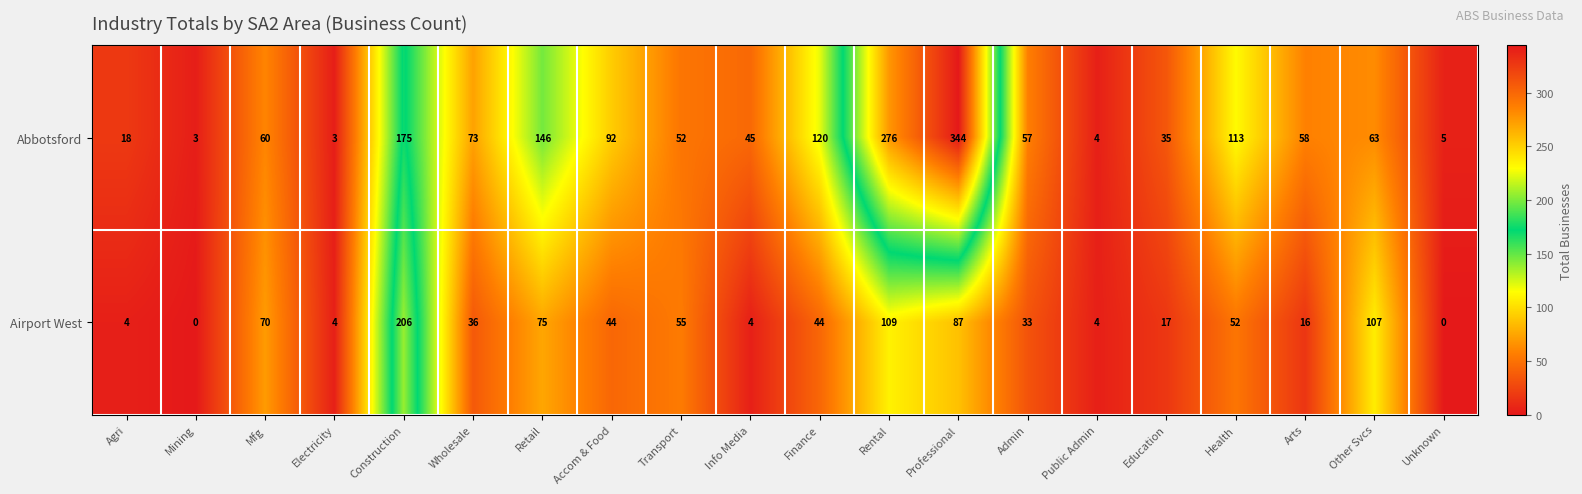

Which series has the largest total across all categories?

Abbotsford